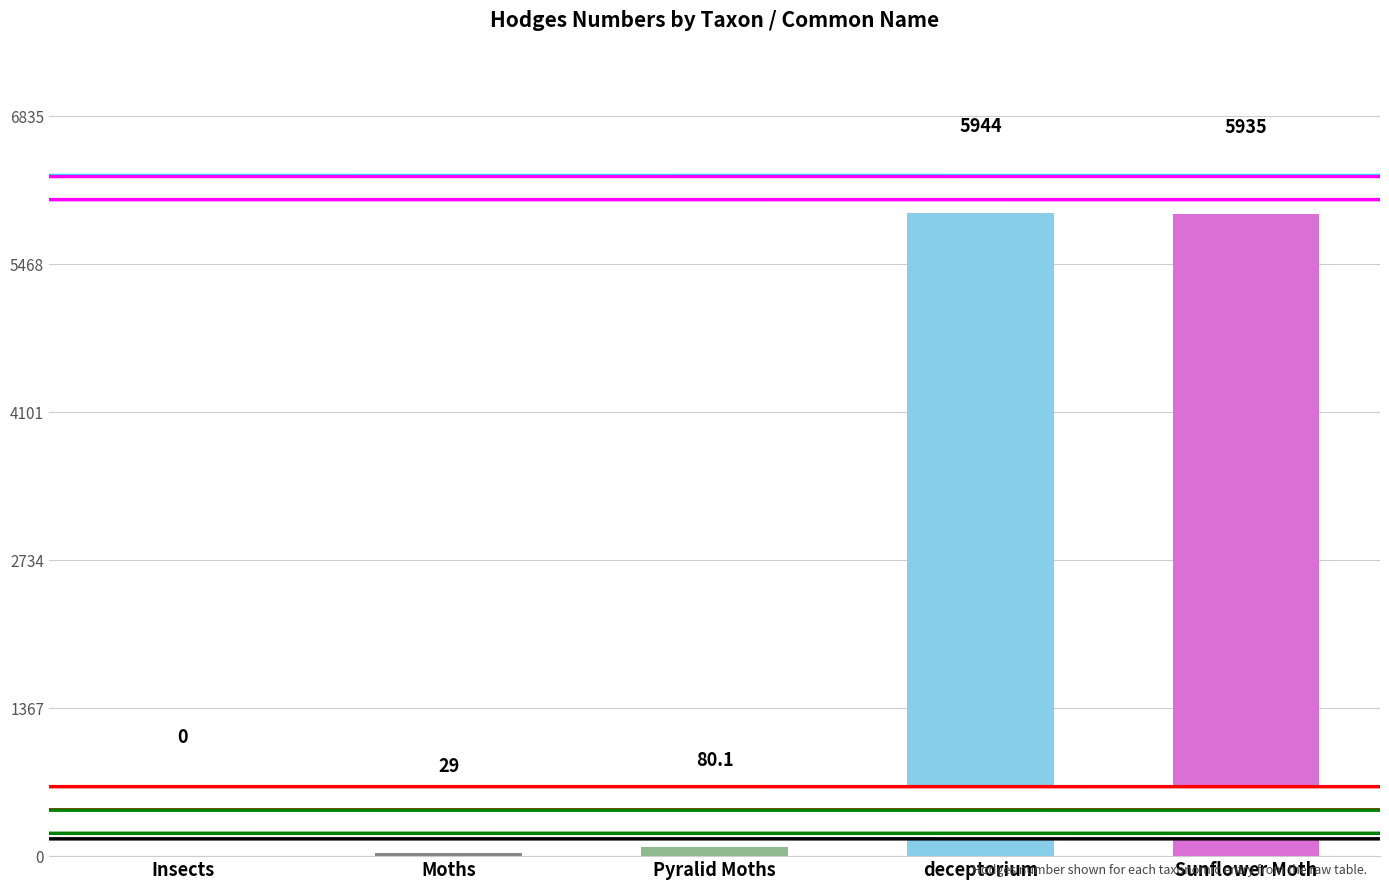

Reading left to right, list all the values displayed in this chart.

0.0	29.0	80.1	5944.0	5935.0